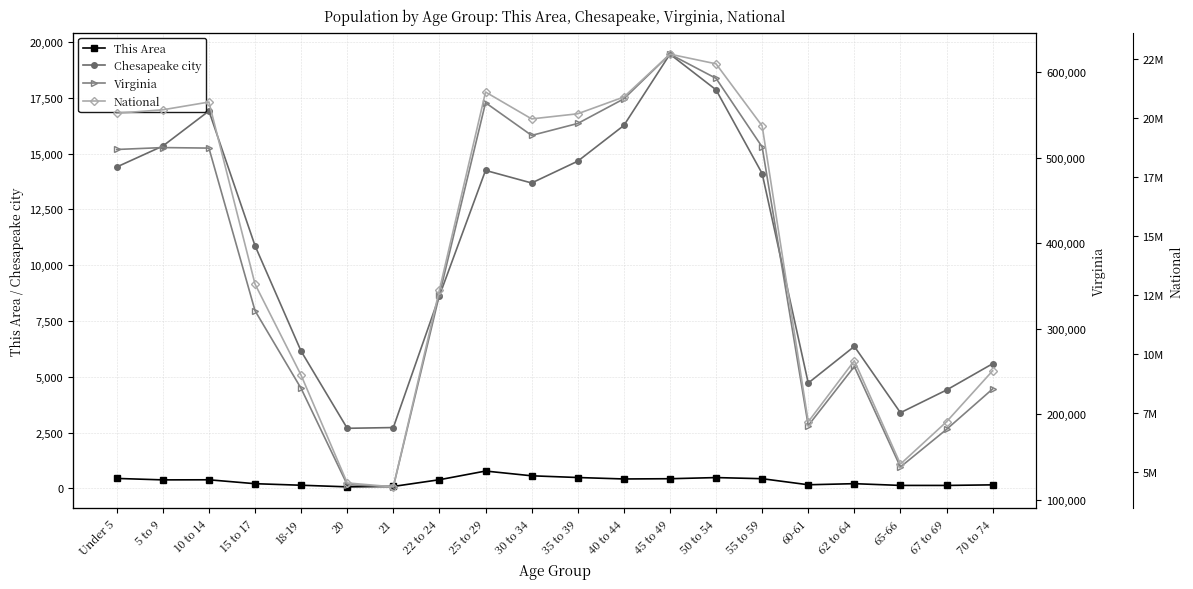

How many distinct data groups are displayed?

4